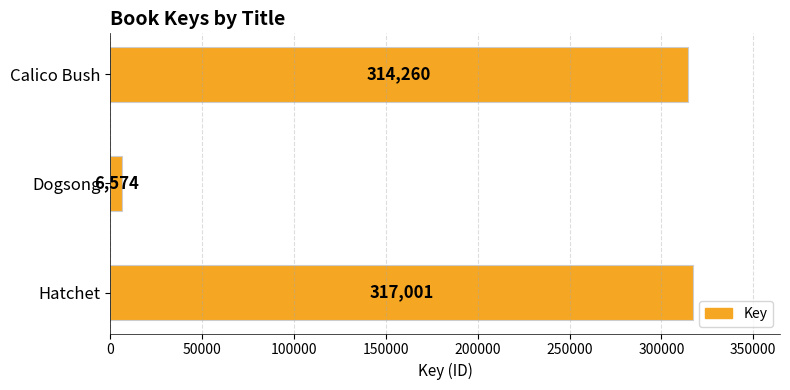

At which category does the chart reach its minimum across all series?

Dogsong